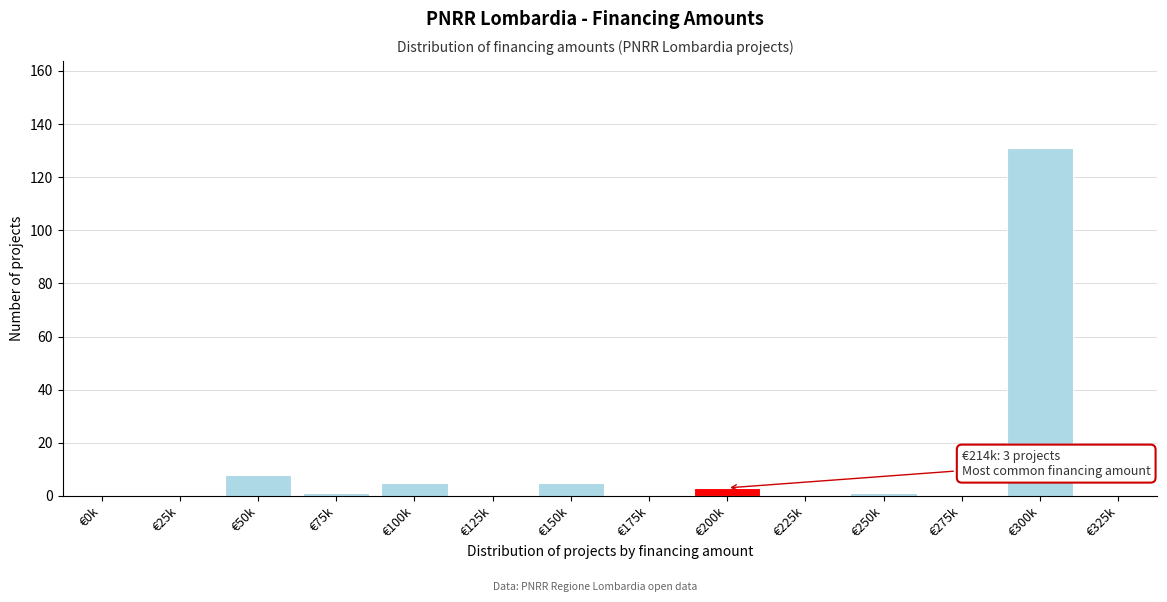

Reading right to left, extract all data points from this chart.

€325k=0	€300k=131	€275k=0	€250k=1	€225k=0	€200k=3	€175k=0	€150k=5	€125k=0	€100k=5	€75k=1	€50k=8	€25k=0	€0k=0